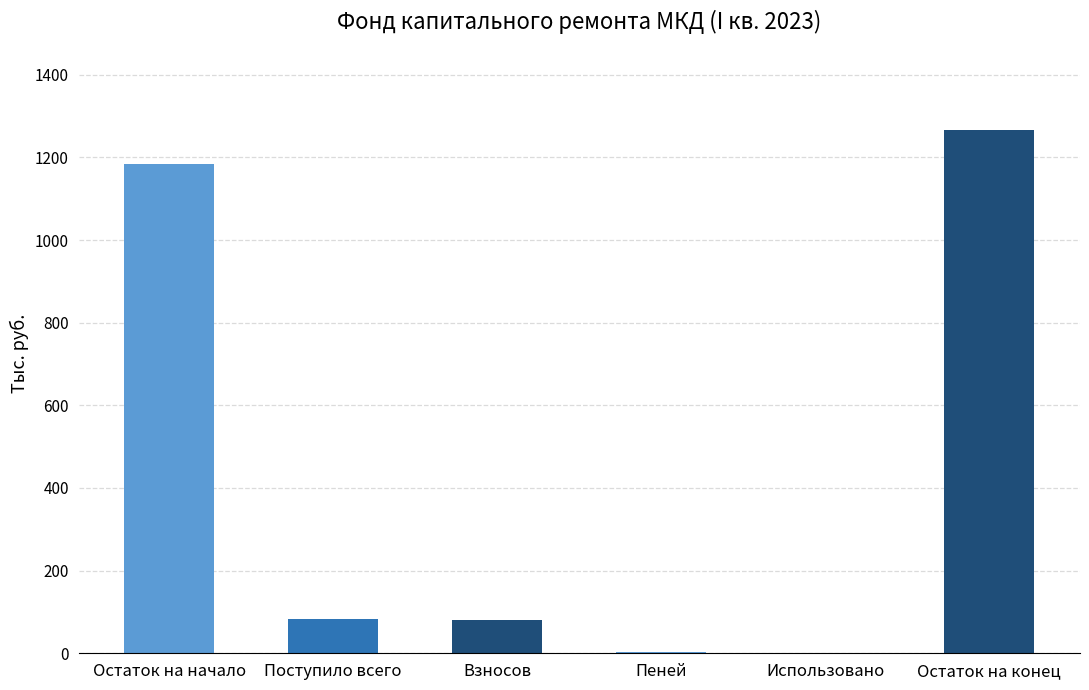

Read the value at Остаток на конец.

1266.2